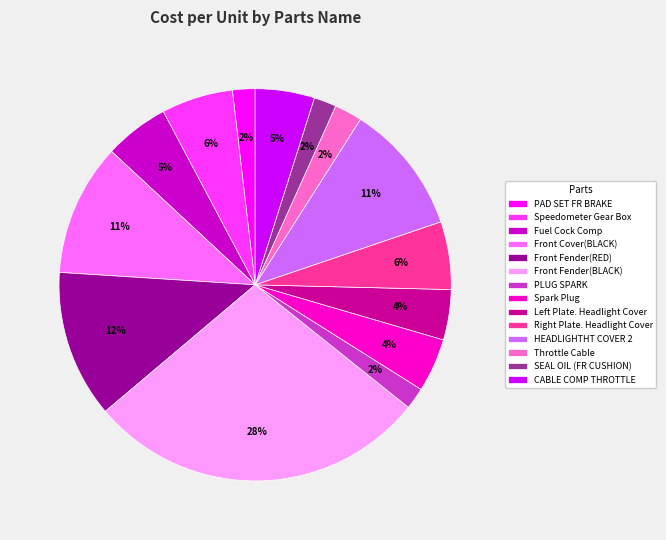

Which category has the biggest portion of the pie?

Front Fender(BLACK)